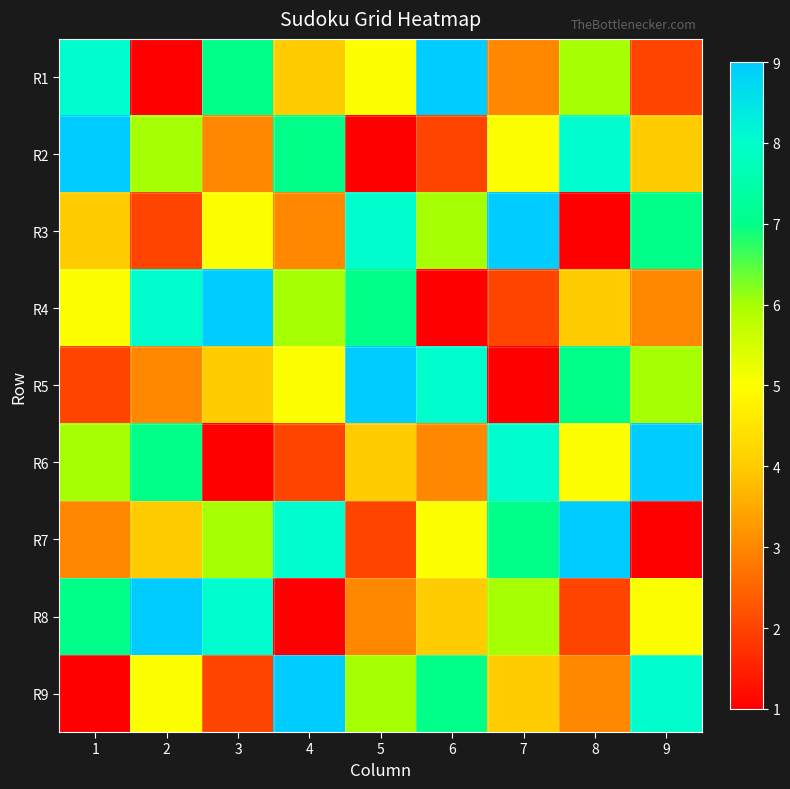

Reading left to right, extract all data points from this chart.

R1: 1=8	2=1	3=7	4=4	5=5	6=9	7=3	8=6	9=2
R2: 1=9	2=6	3=3	4=7	5=1	6=2	7=5	8=8	9=4
R3: 1=4	2=2	3=5	4=3	5=8	6=6	7=9	8=1	9=7
R4: 1=5	2=8	3=9	4=6	5=7	6=1	7=2	8=4	9=3
R5: 1=2	2=3	3=4	4=5	5=9	6=8	7=1	8=7	9=6
R6: 1=6	2=7	3=1	4=2	5=4	6=3	7=8	8=5	9=9
R7: 1=3	2=4	3=6	4=8	5=2	6=5	7=7	8=9	9=1
R8: 1=7	2=9	3=8	4=1	5=3	6=4	7=6	8=2	9=5
R9: 1=1	2=5	3=2	4=9	5=6	6=7	7=4	8=3	9=8